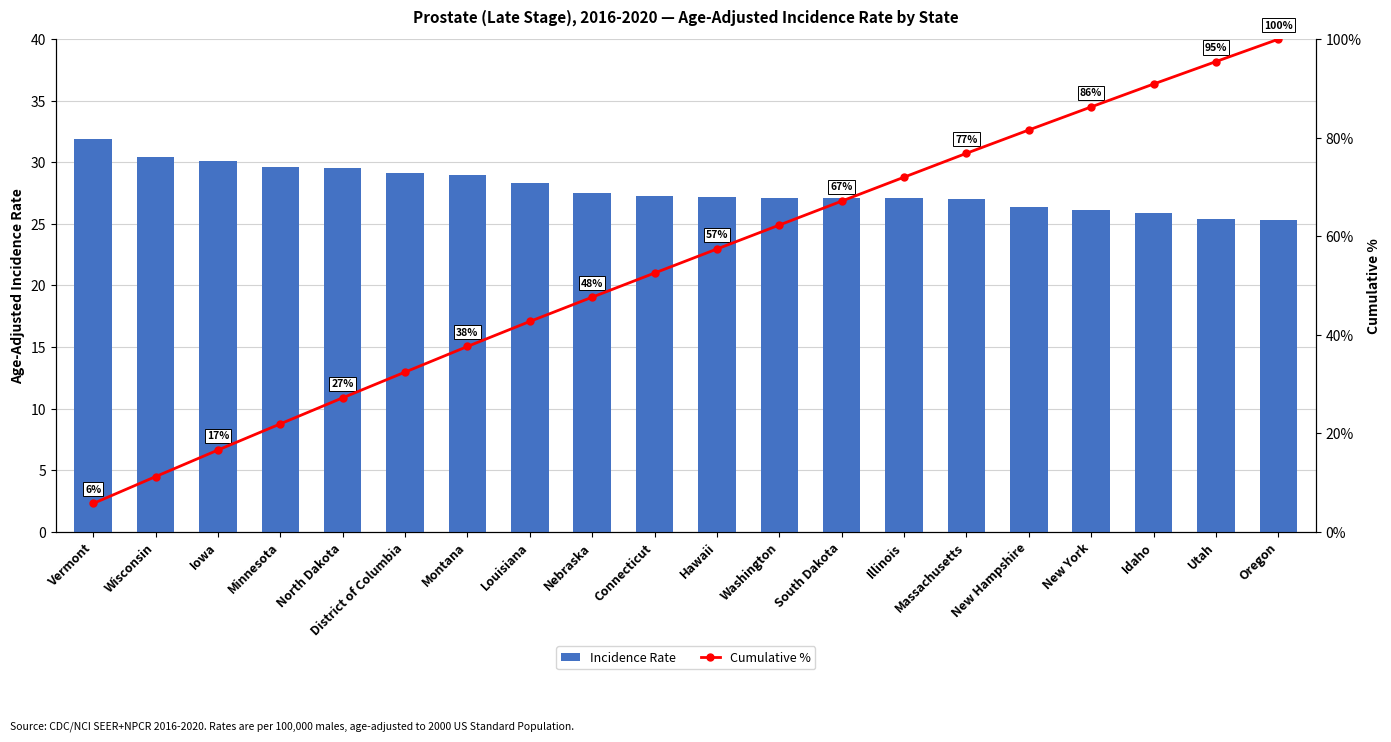

What is the value of the Incidence Rate bar at the 18th from the left?

25.9